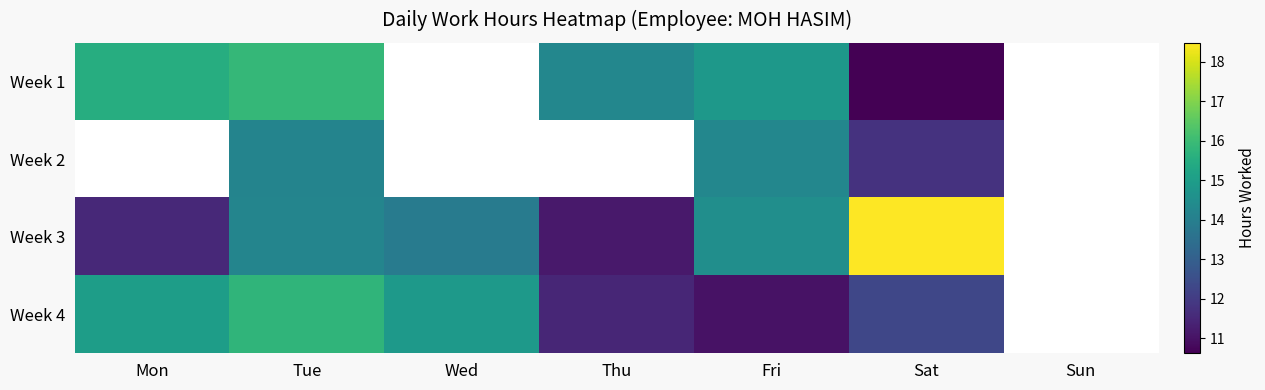

Which label corresponds to the largest value in the chart?

Sat